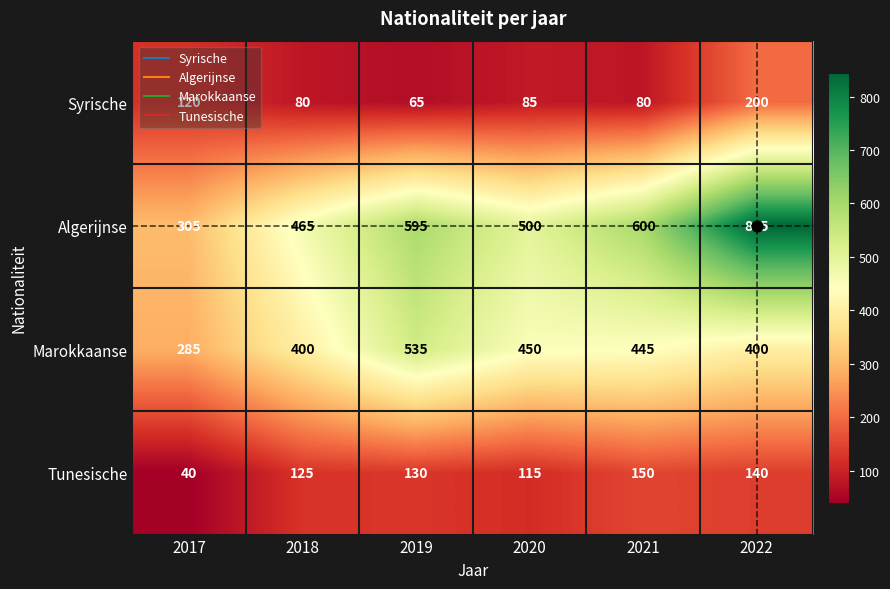

What is the difference between the maximum and minimum values in the Syrische series?

135